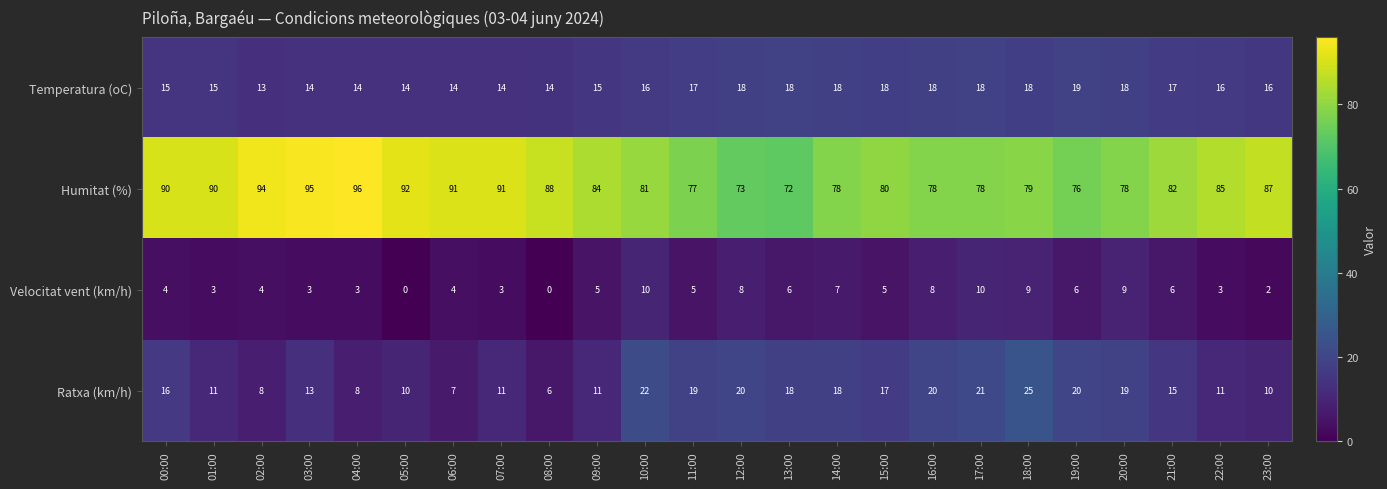

Which series has the largest total across all categories?

Humitat (%)